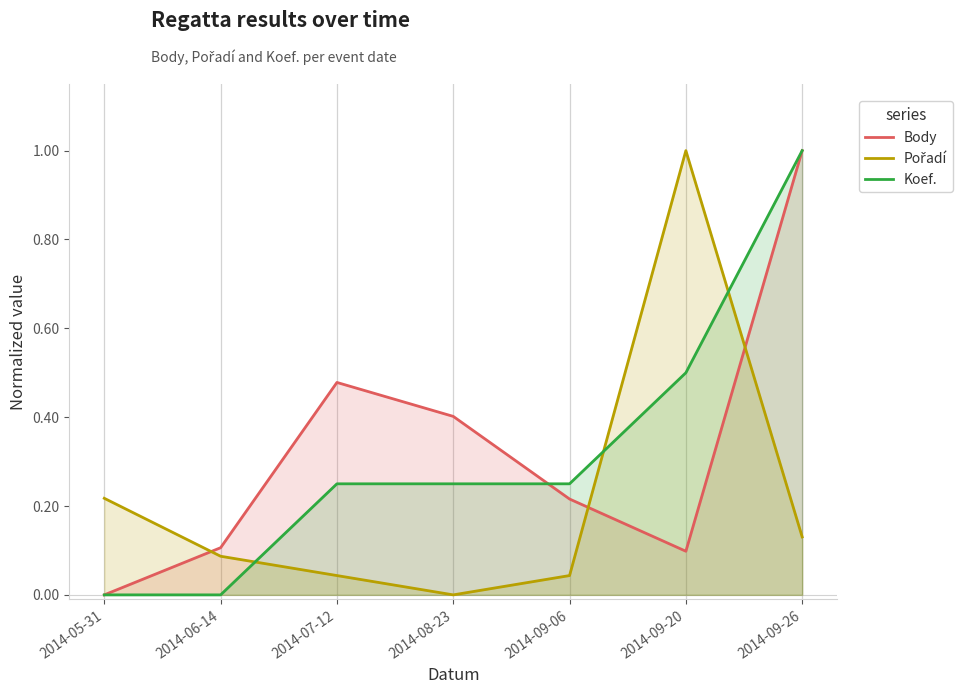

What is the label of the 1st point from the right?

2014-09-26